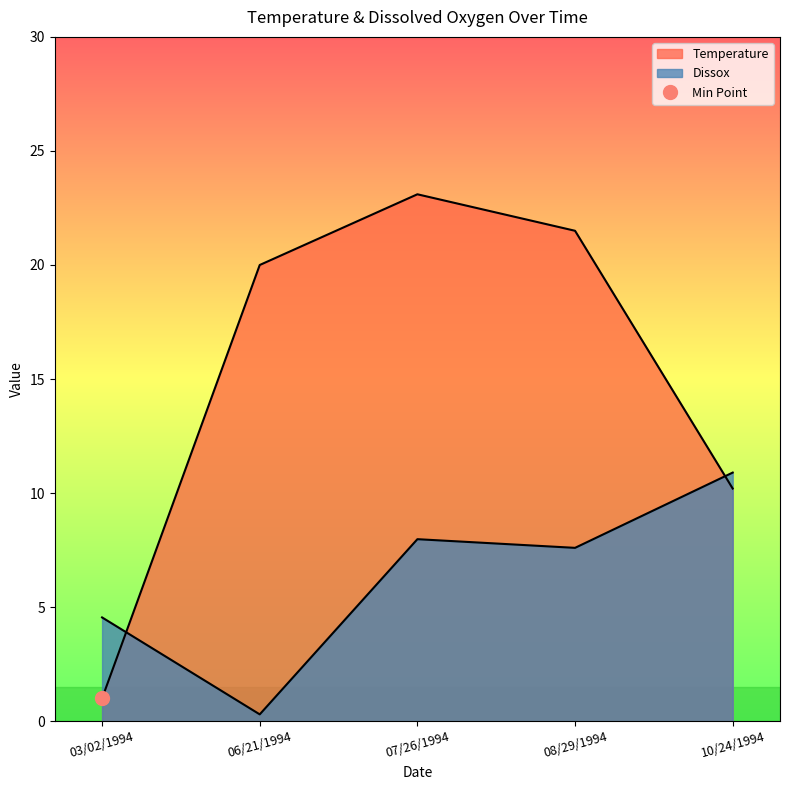

At how many categories does at least one series exceed 4?

5